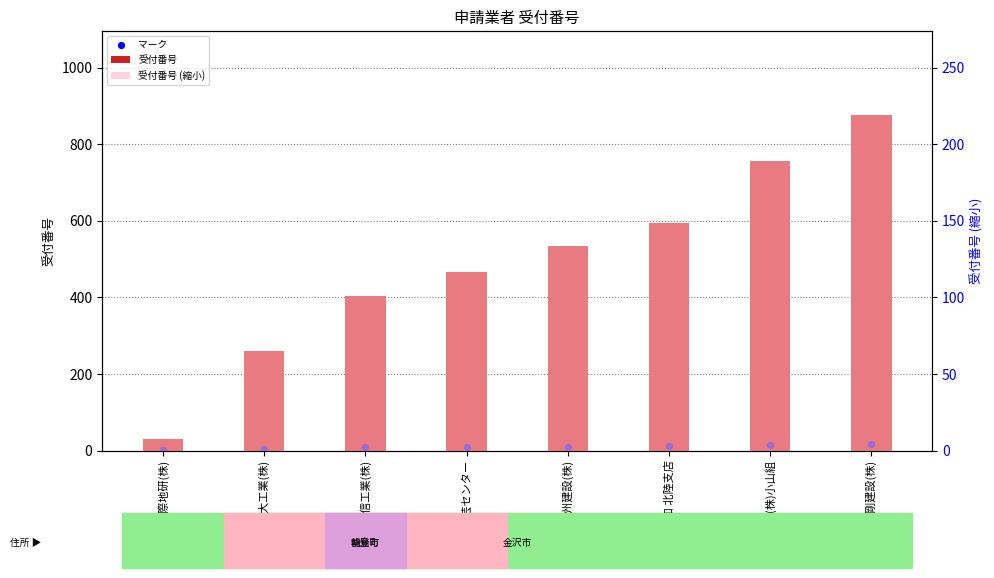

Which series has the largest Y range (max minus min)?

受付番号